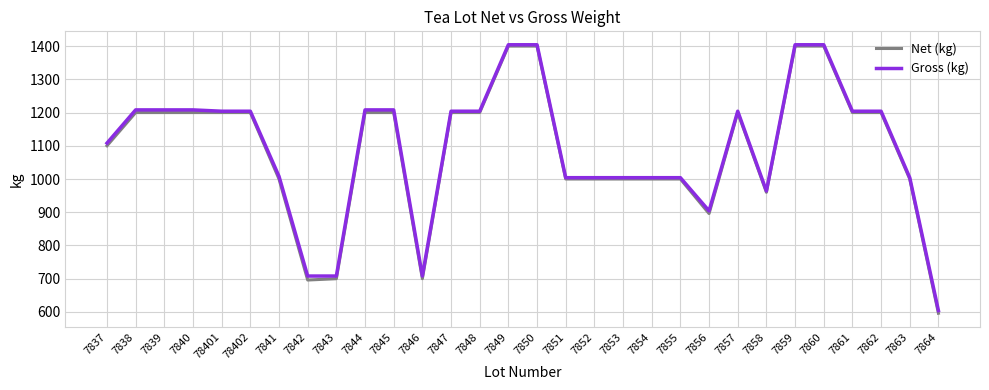

Count the number of categories in the chart.

30